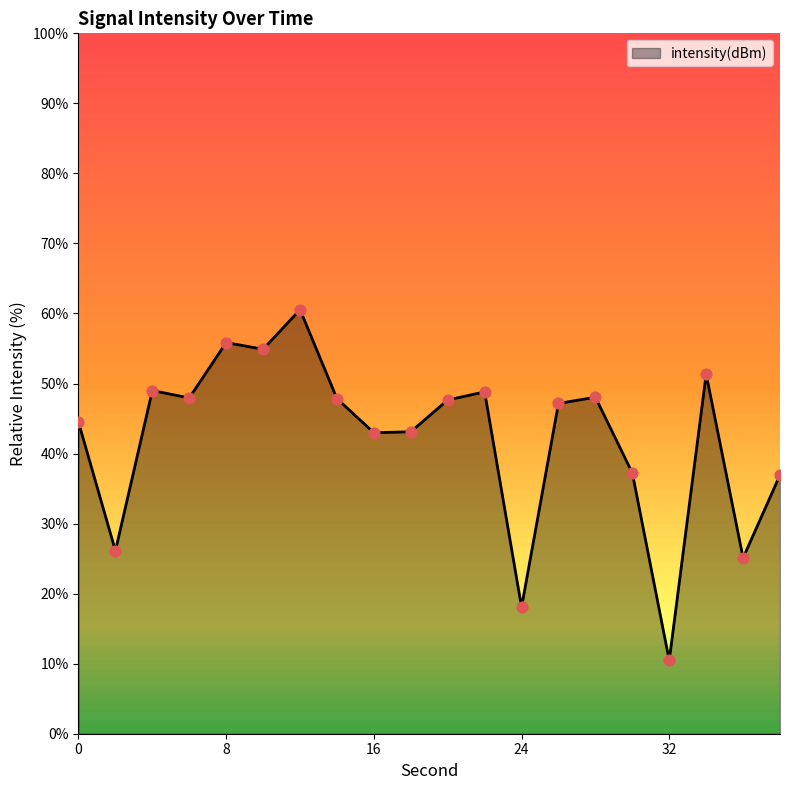

What is the minimum value shown in the chart?

10.5